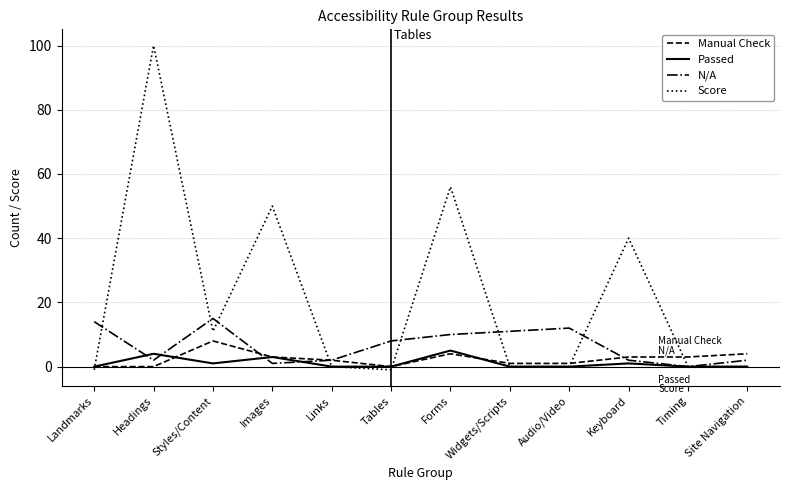

What is the spread (max minus min) of values at Audio/Video?

12